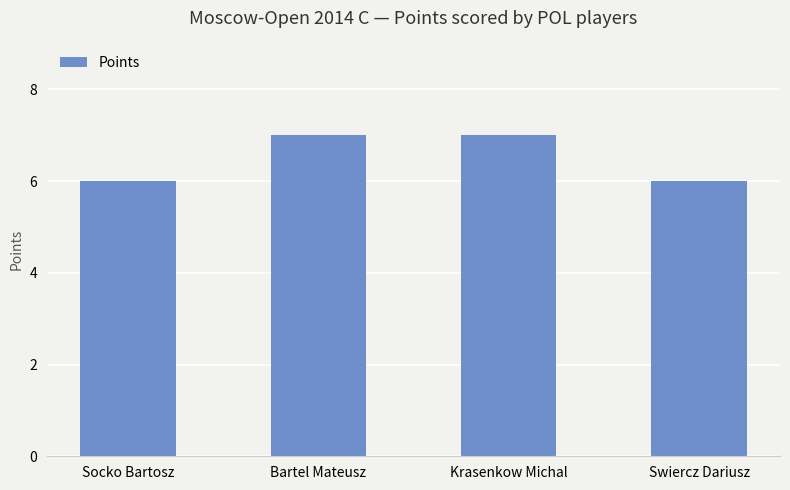

Approximately how many times larger is the value at Bartel Mateusz compared to Socko Bartosz?

1.2